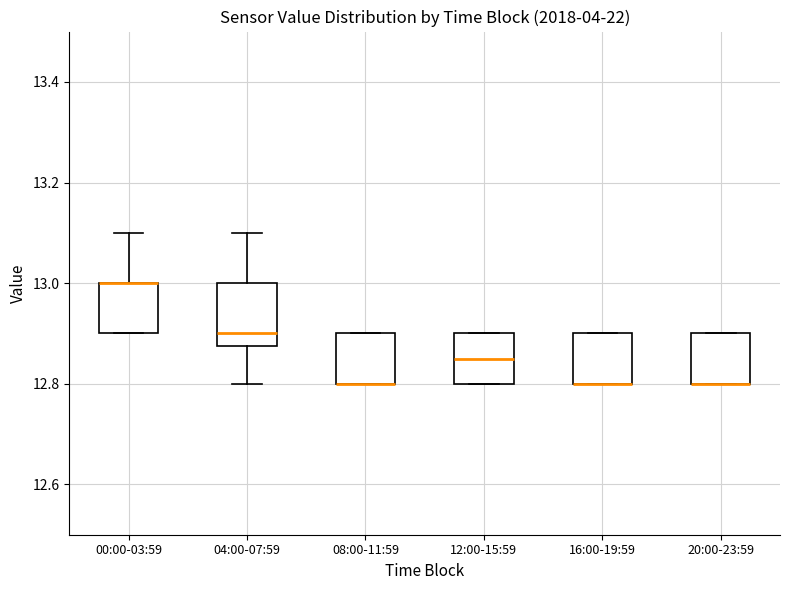

Where is the upper edge of the box for 16:00-19:59 on the y-axis? The values are not printed on the chart, so give them approximately, as read against the axis.

12.90